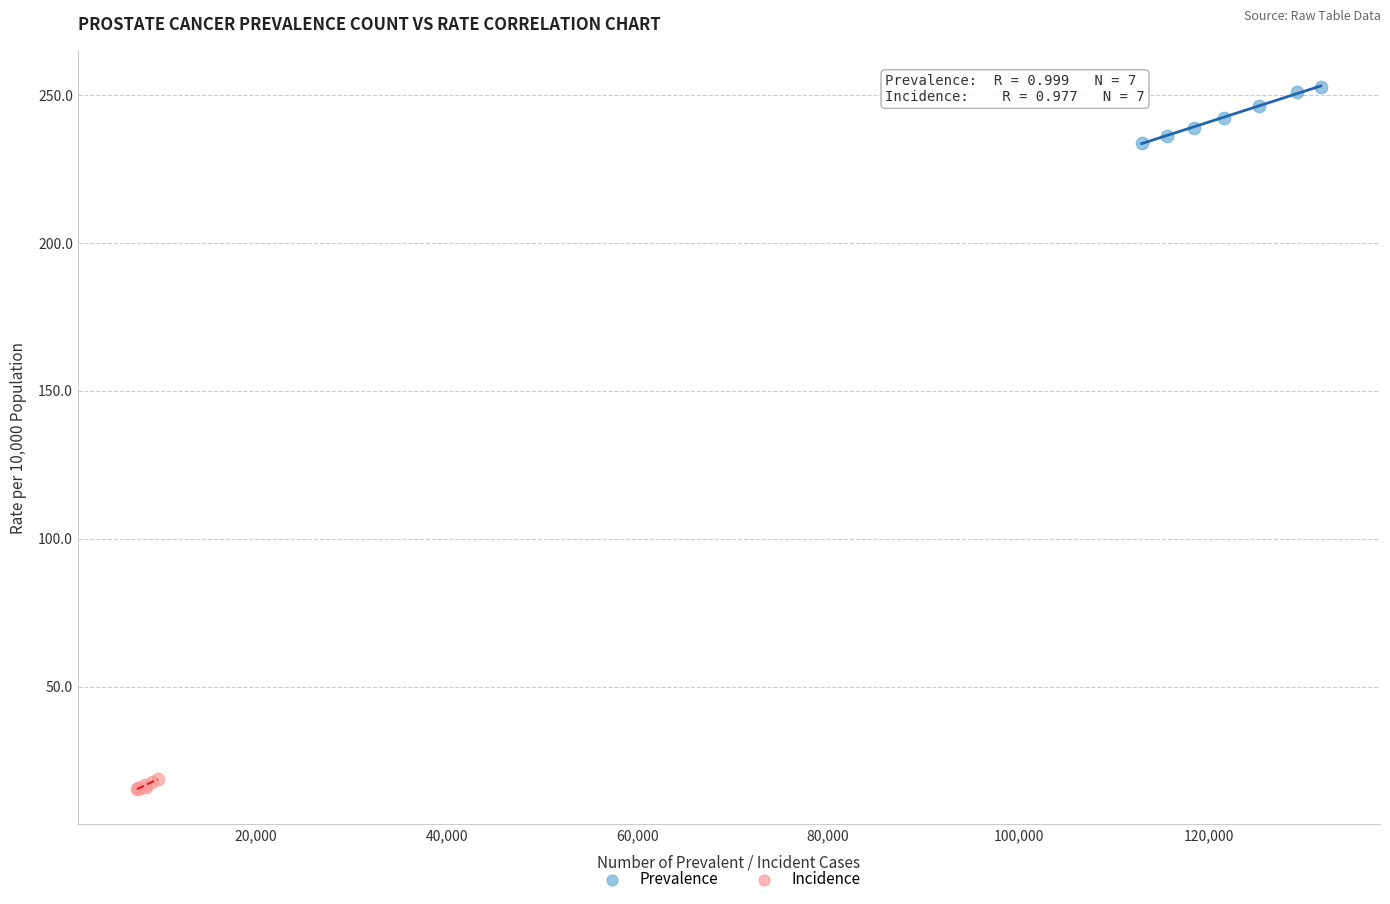

Which series contains the highest Y value?

Prevalence